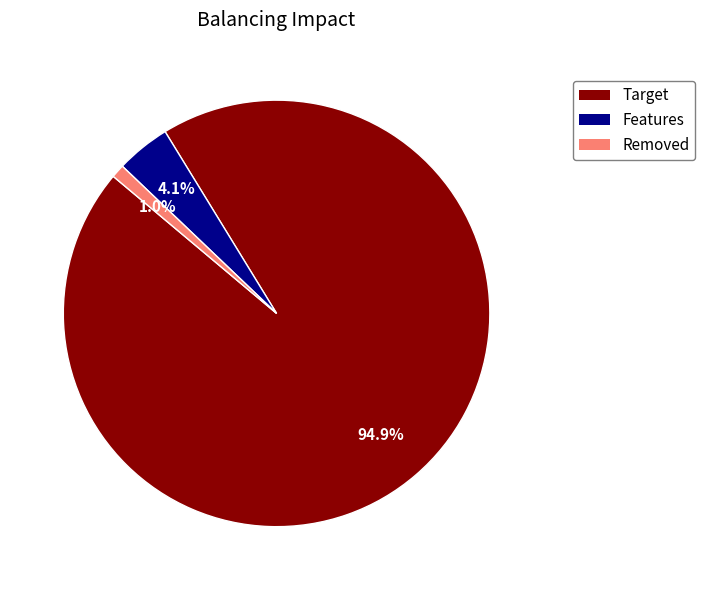

Does any single category account for the majority?

Yes